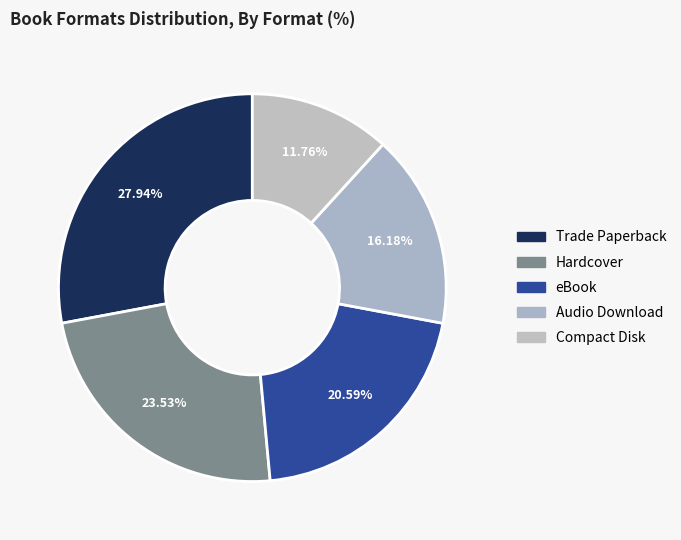

To the nearest percent, what is the difference between the largest and smallest slice percentages?

16%